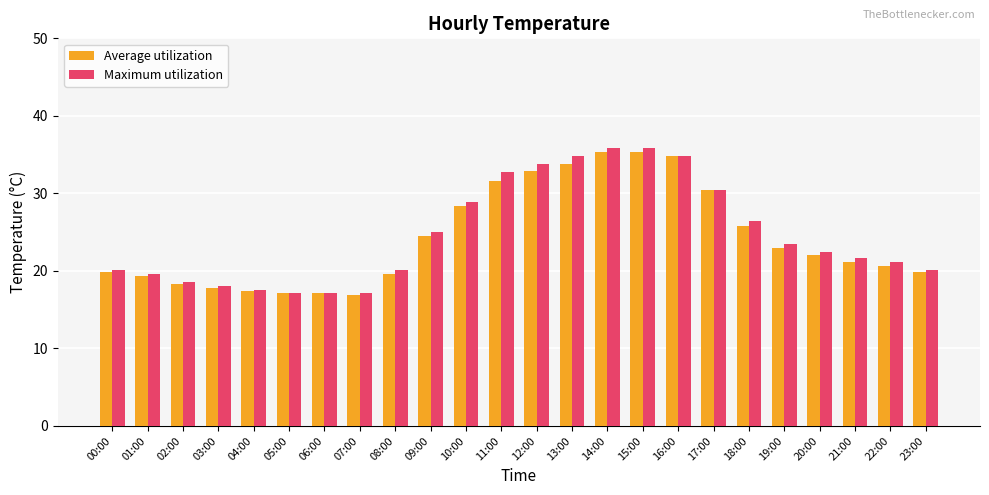

Which series changed the most between 05:00 and 10:00?

Maximum utilization